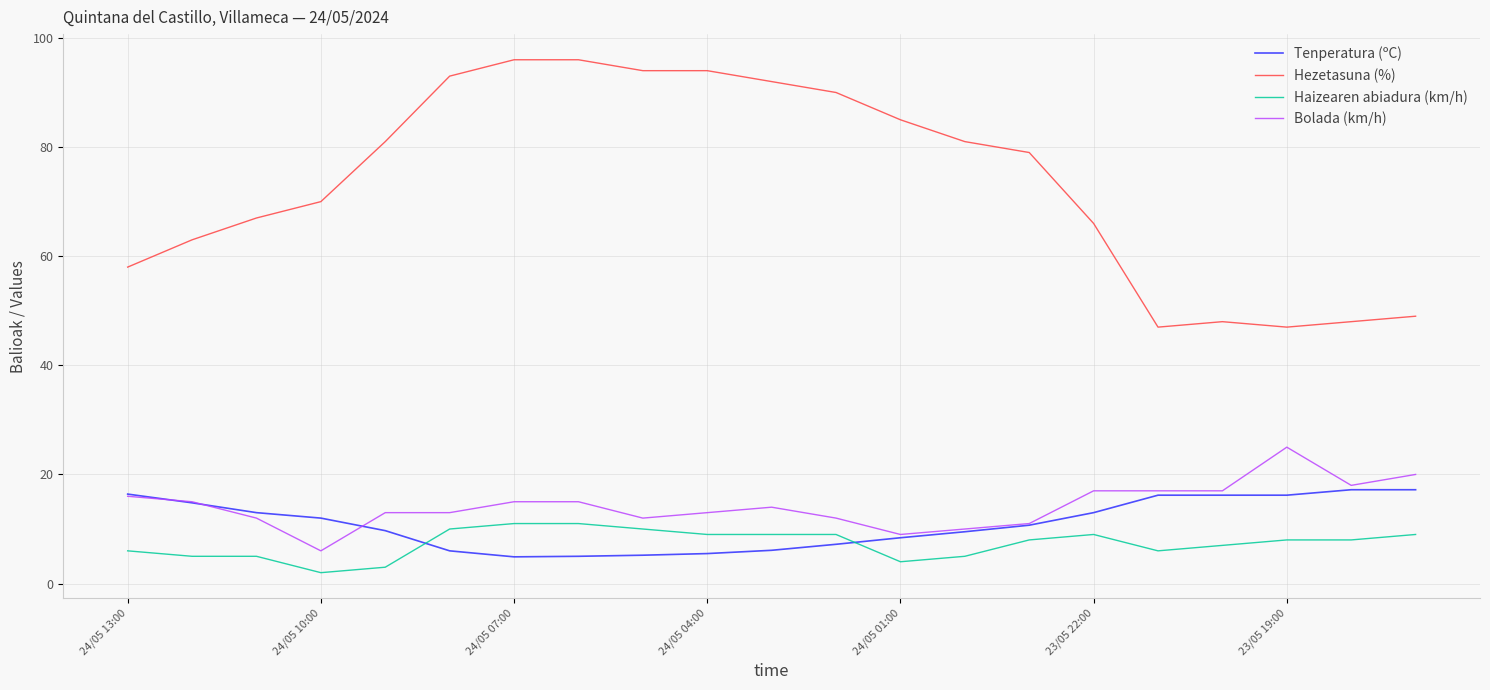

What is the lowest value of the Hezetasuna (%) series?

47.0